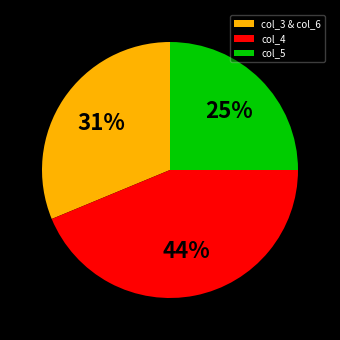

Do col_5 and col_4 together represent more than half of the pie?

Yes